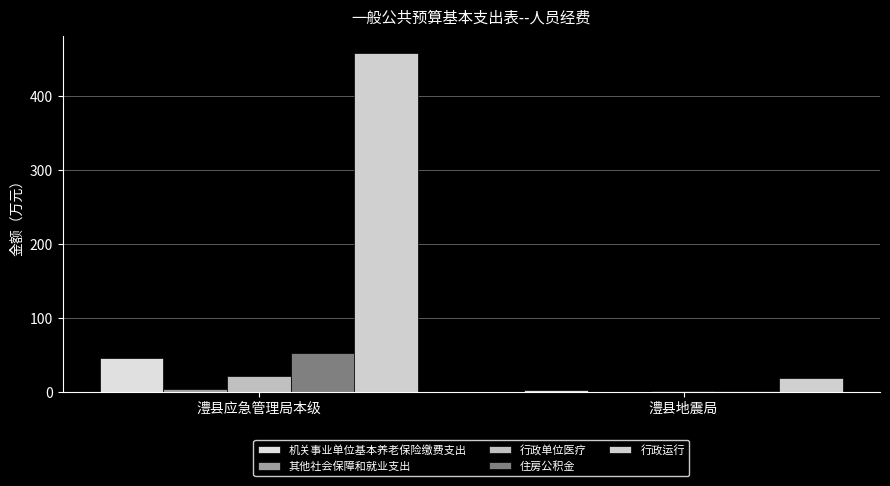

How many data points in 机关事业单位基本养老保险缴费支出 are above 46?

1